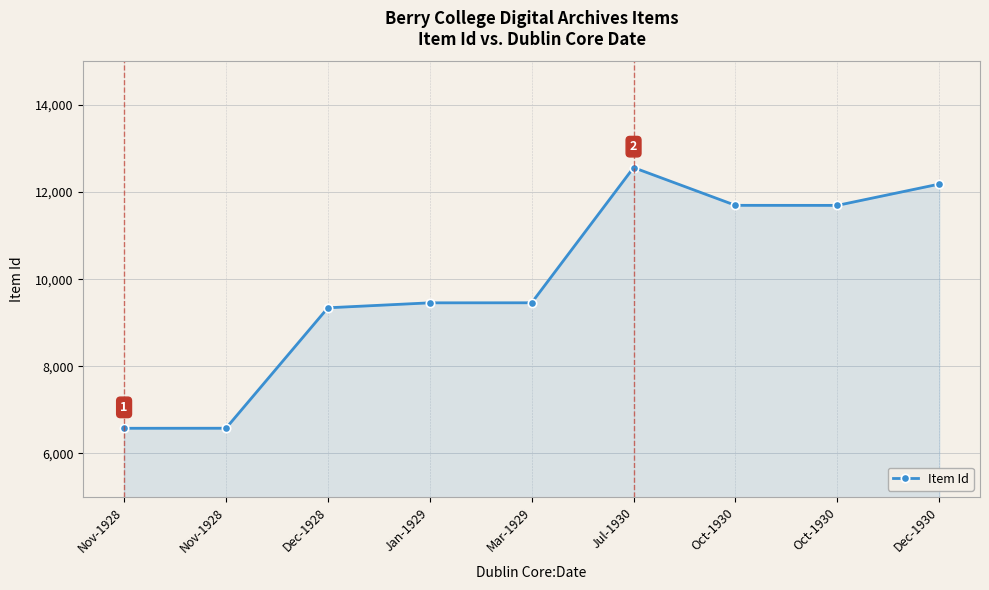

What is the difference between the second highest and second lowest values?

5607